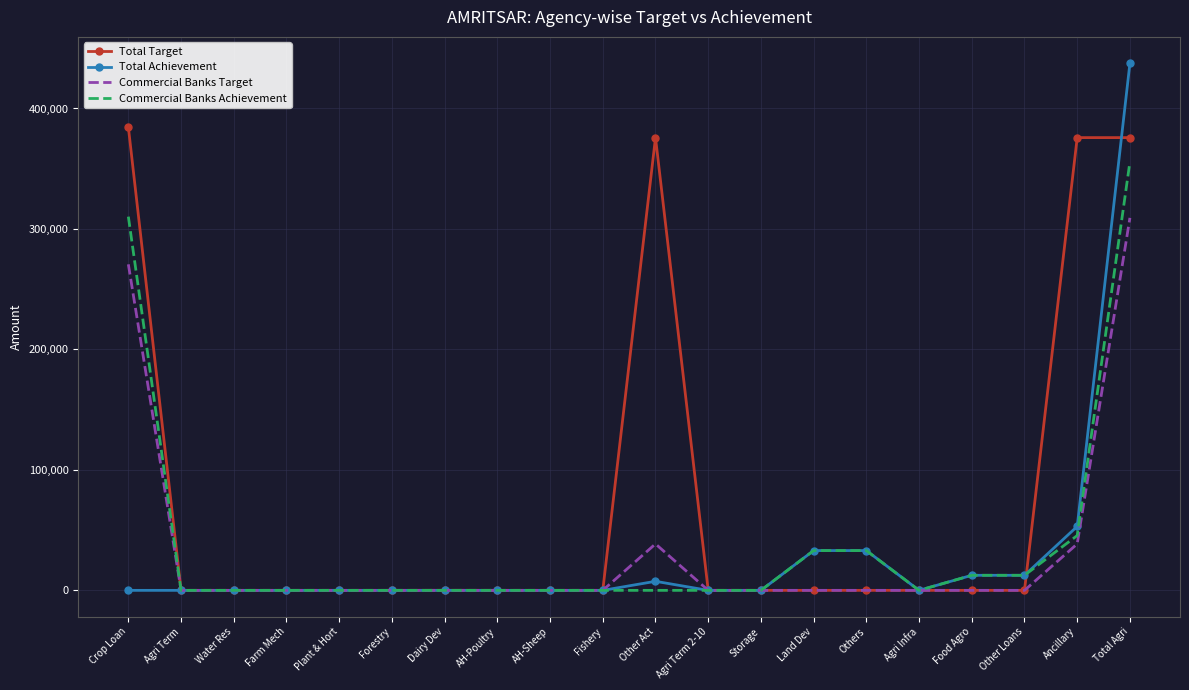

Which series has the widest spread of values?

Total Achievement